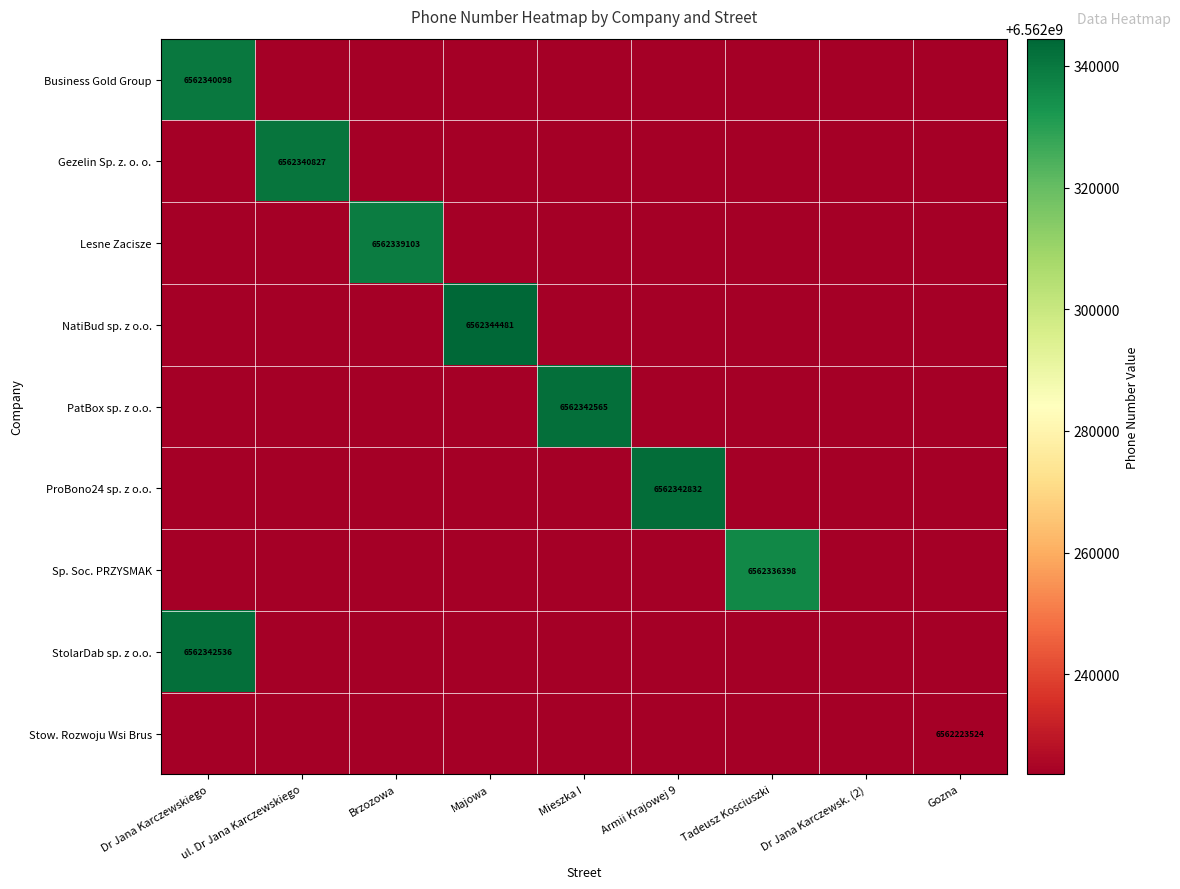

The Gezelin Sp. z. o. o. series shows -3082214135 at Dr Jana Karczewskiego. True or false?

False